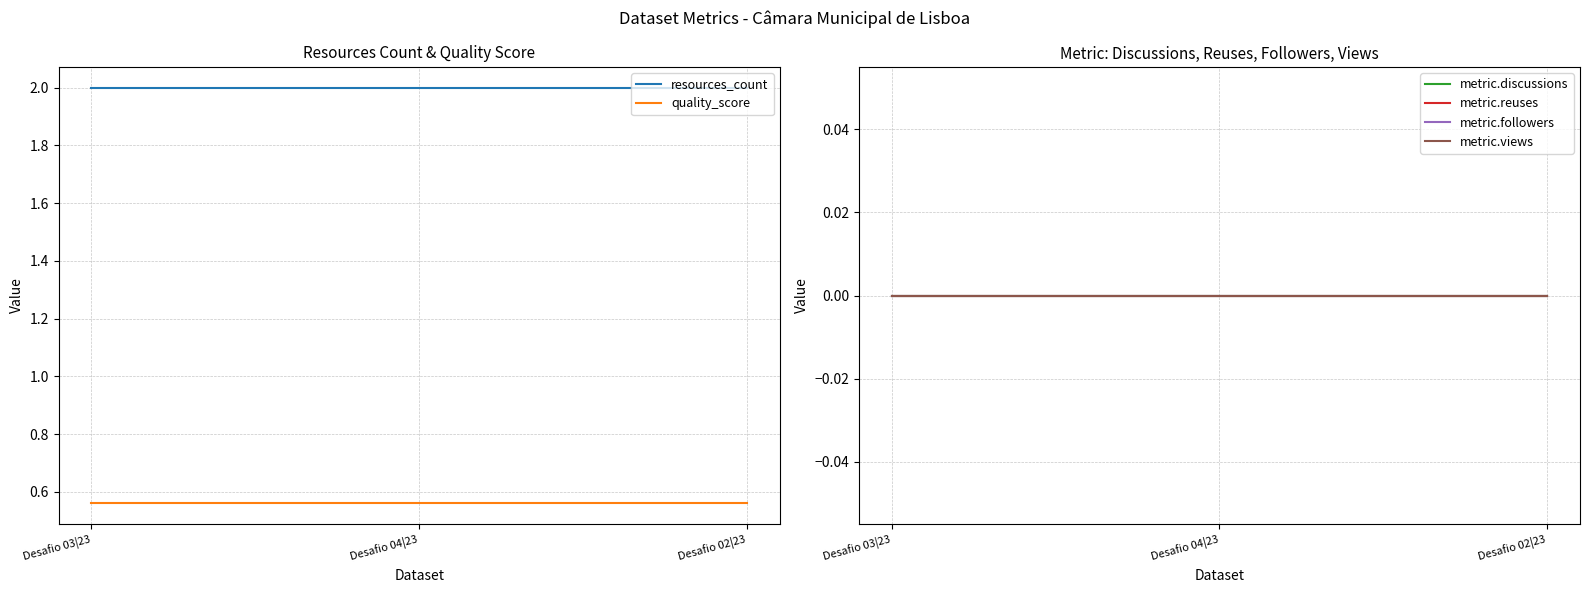

Which series has the largest total across all categories?

resources_count